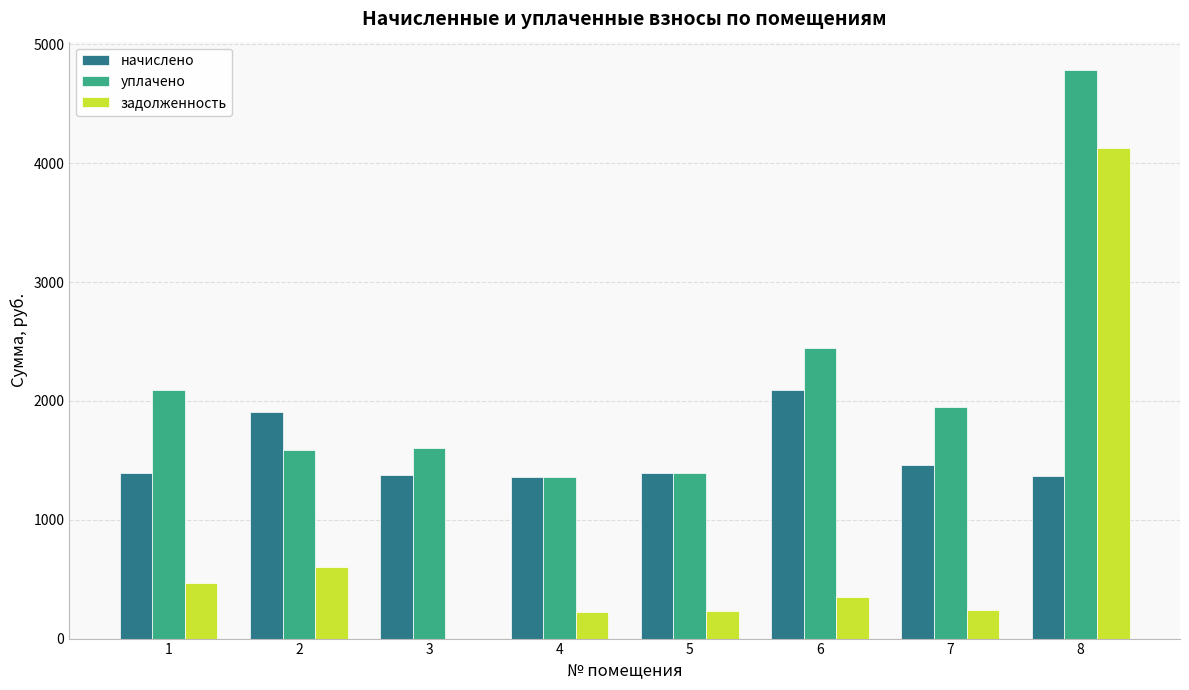

What is the greatest value displayed?

4783.1